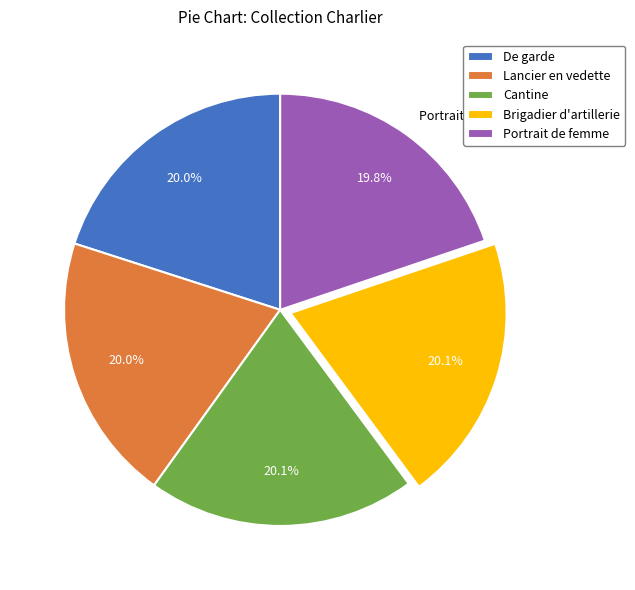

Approximately how many times larger is the value at Lancier en vedette compared to Portrait de femme?

1.0